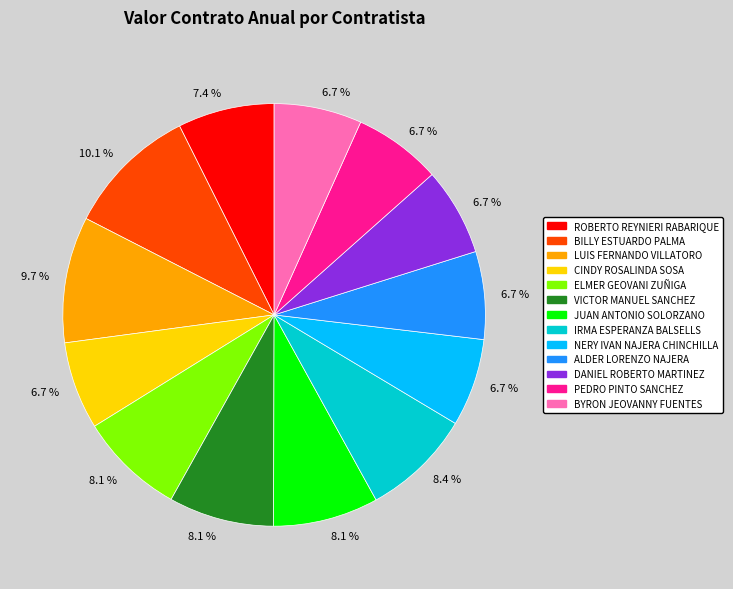

How many segments does this pie chart have?

13